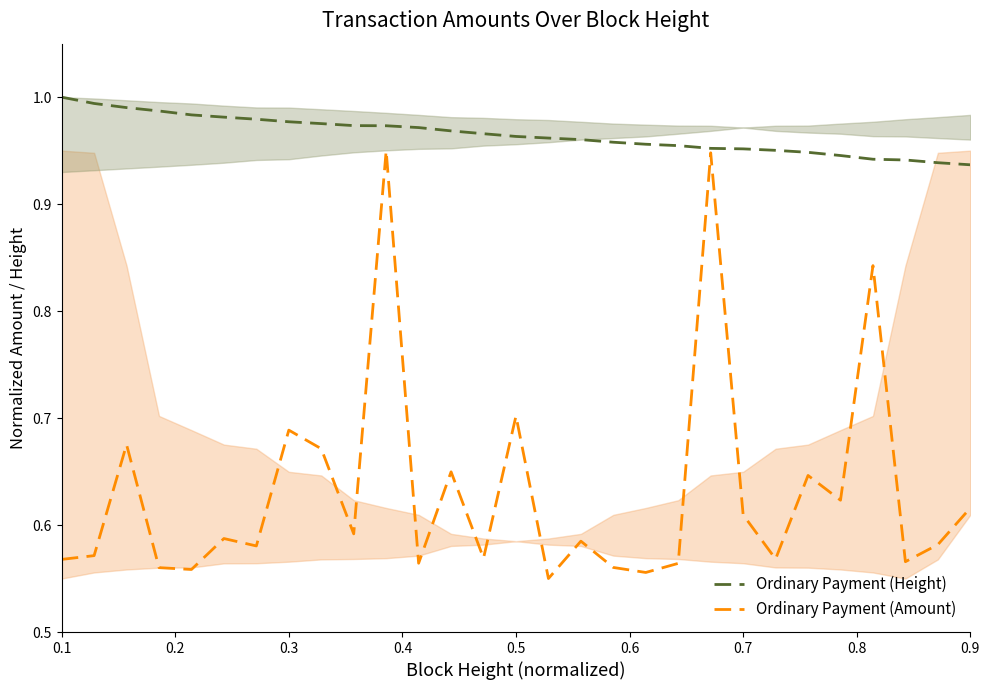

Is it true that Ordinary Payment (Height) equals 0.6 at 0.1?

False